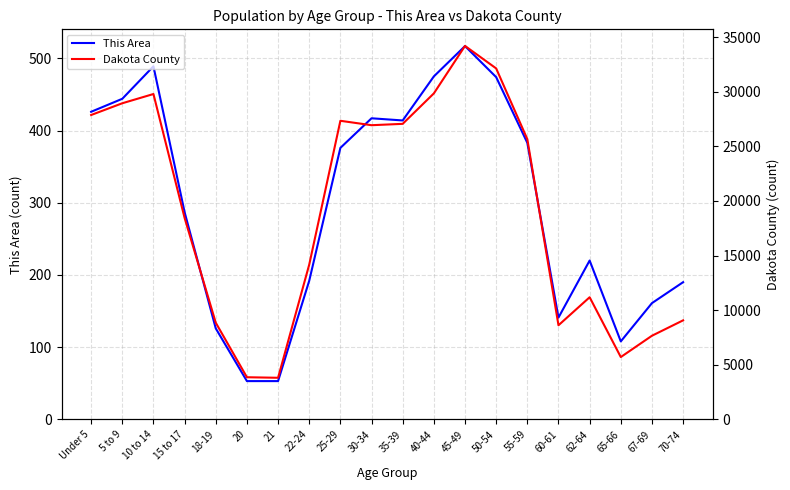

Reading left to right, what are all the values shown in this chart?

This Area: Under 5=426	5 to 9=444	10 to 14=489	15 to 17=287	18-19=126	20=53	21=53	22-24=192	25-29=376	30-34=417	35-39=414	40-44=475	45-49=517	50-54=474	55-59=383	60-61=141	62-64=220	65-66=108	67-69=161	70-74=190
Dakota County: Under 5=27871	5 to 9=28947	10 to 14=29793	15 to 17=18449	18-19=8852	20=3858	21=3809	22-24=14172	25-29=27342	30-34=26937	35-39=27062	40-44=29850	45-49=34197	50-54=32137	55-59=25660	60-61=8617	62-64=11183	65-66=5707	67-69=7658	70-74=9068